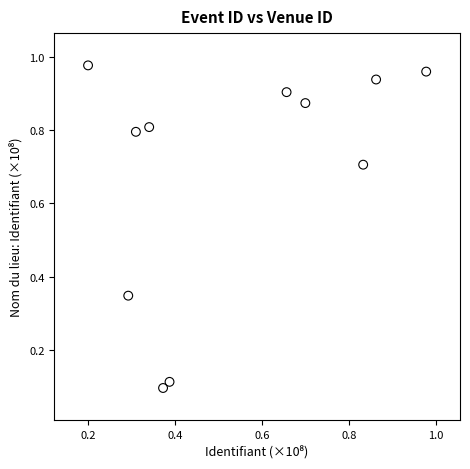

What is the average X value?

0.5